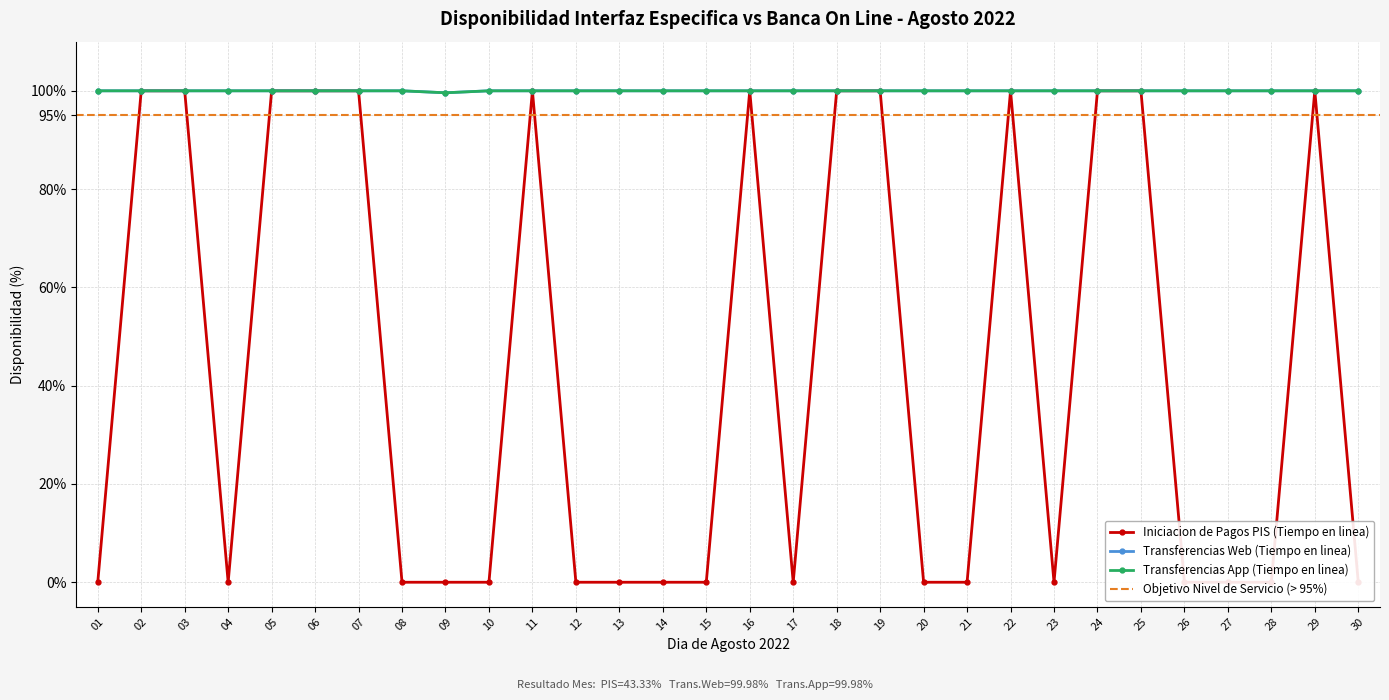

How many lines are shown in the chart?

3